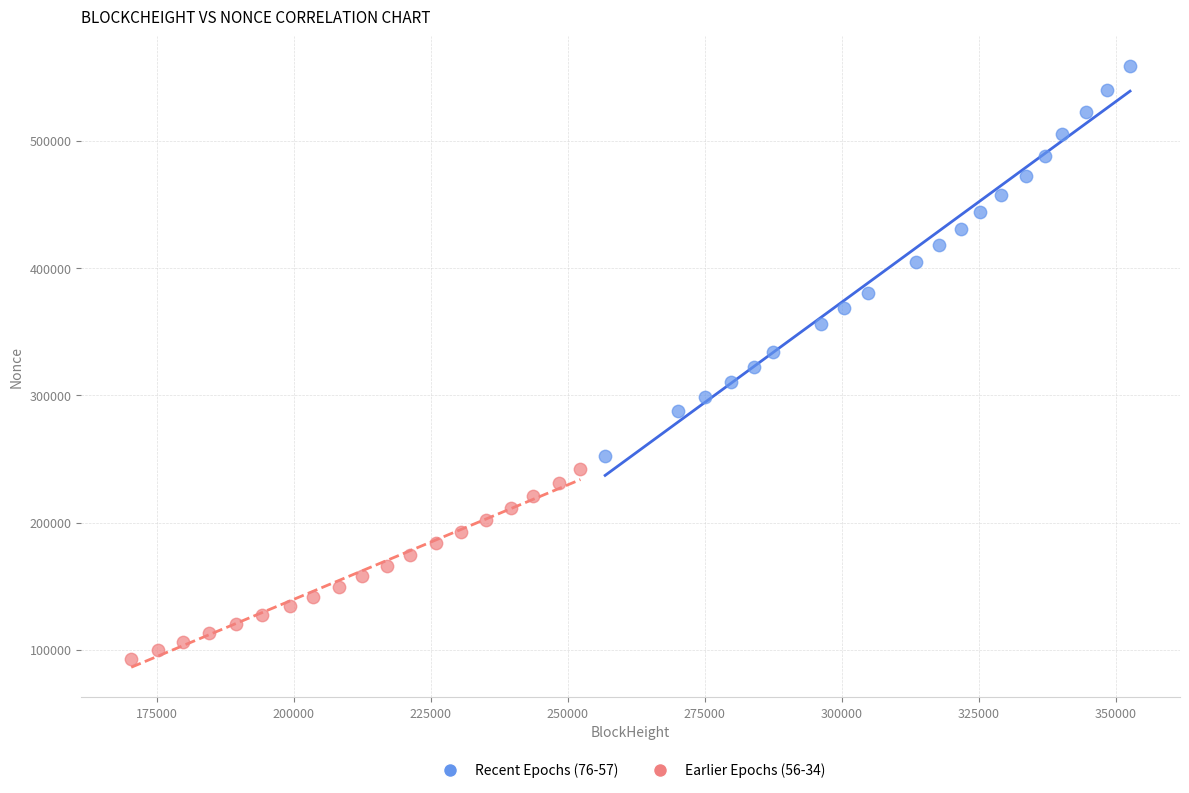

Which series reaches the maximum Y coordinate?

Recent Epochs (76-57)